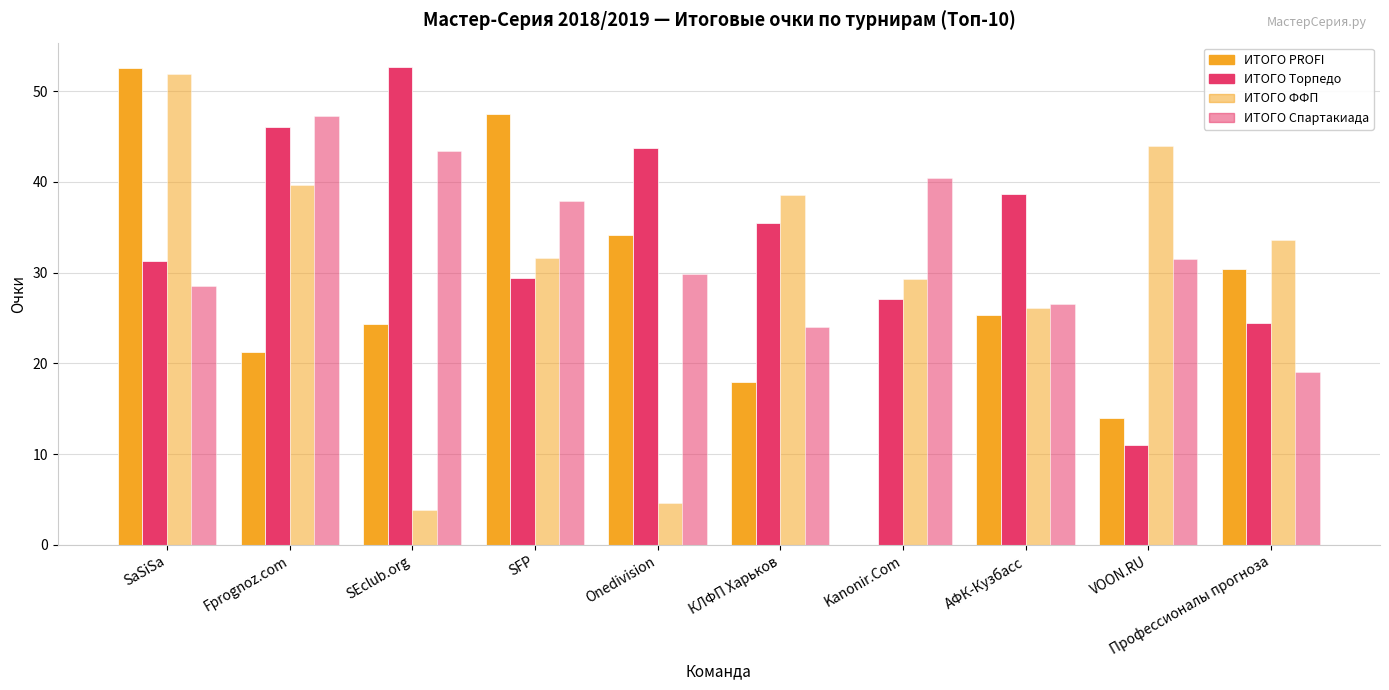

How many values in the ИТОГО Торпедо series exceed 35?

5